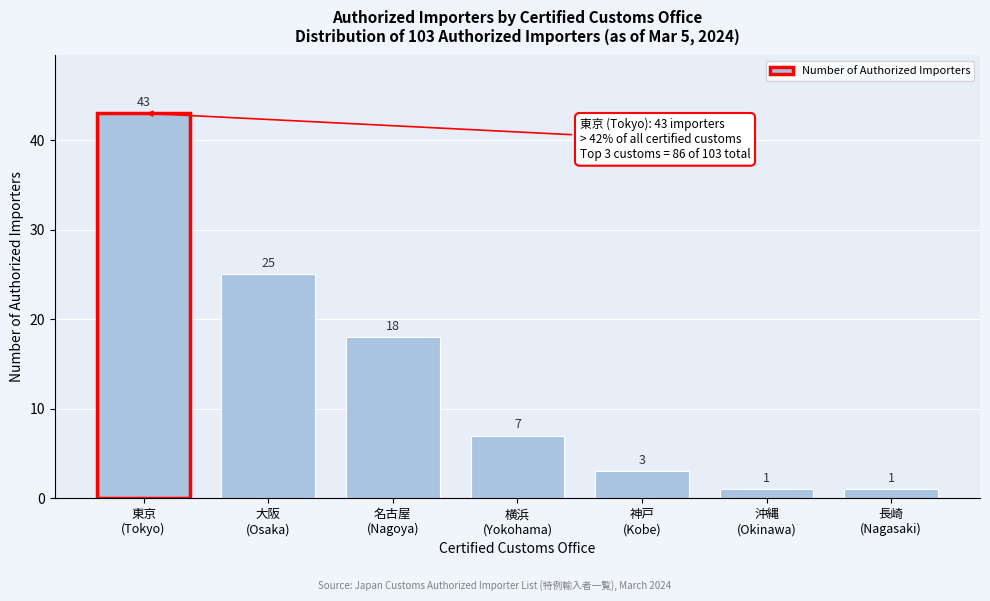

Reading right to left, what are all the values shown in this chart?

1	1	3	7	18	25	43